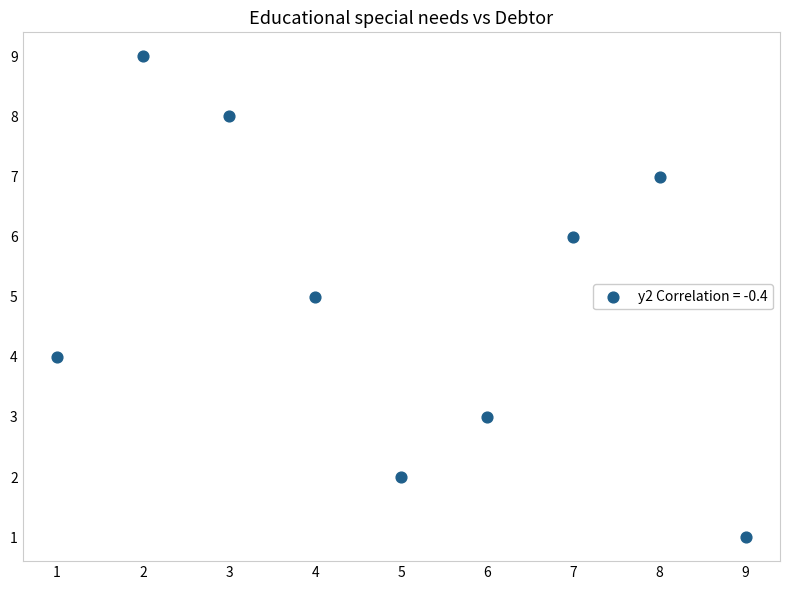

What is the average Y value?

5